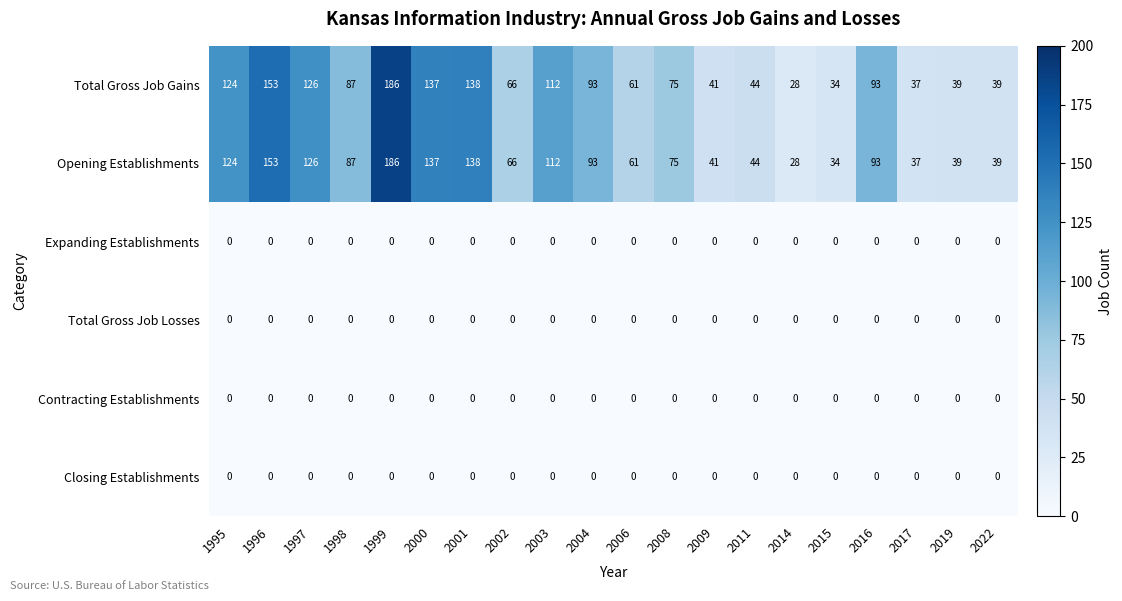

What is the difference between the highest and lowest values at 1998?

87